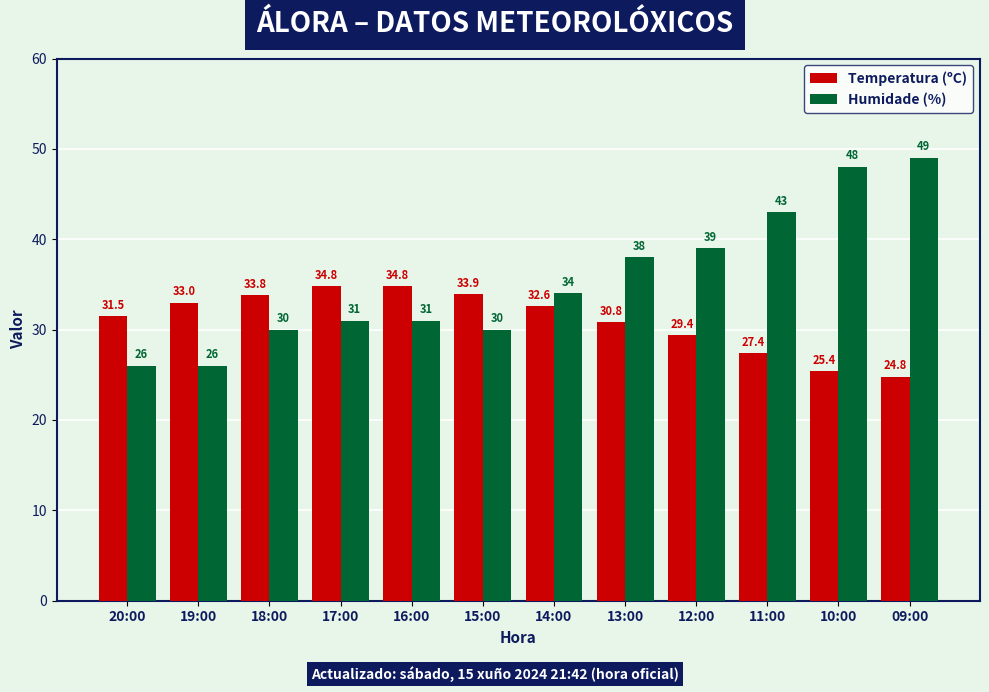

How many values in the Humidade (%) series are below 34?

6